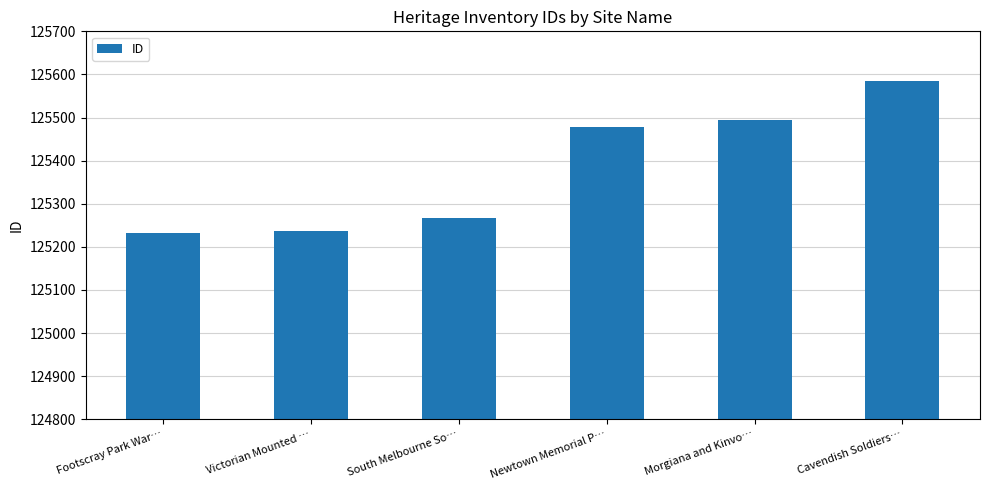

What is the difference between the maximum and minimum values?

353